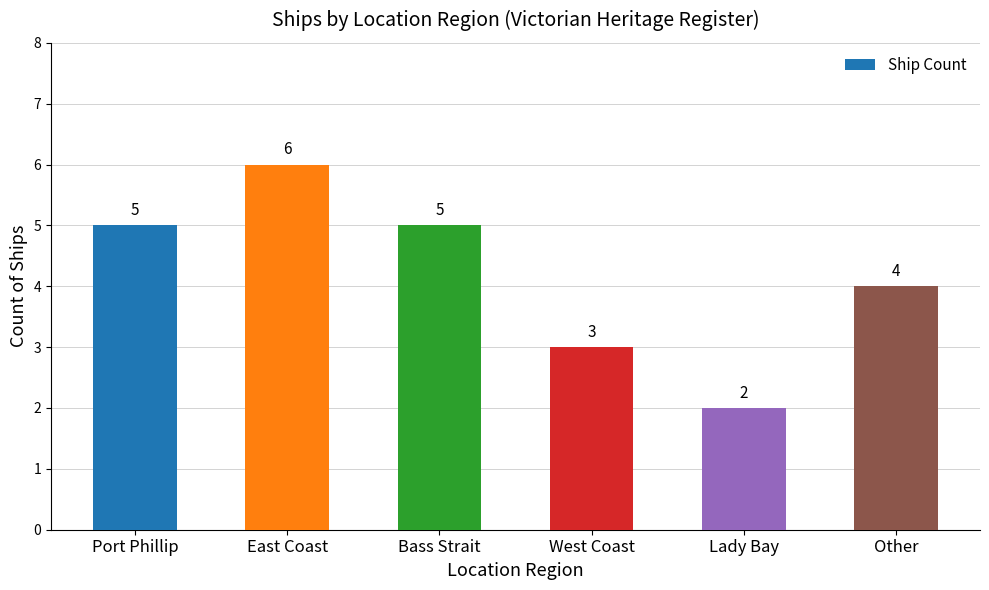

Count the values in the range 3 to 5.

4